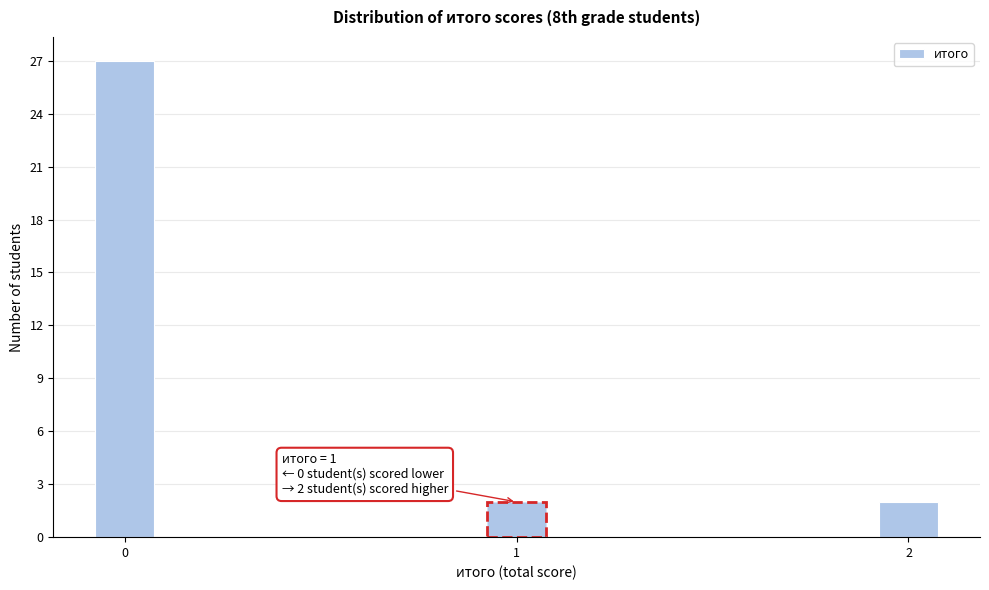

Reading left to right, what are all the values shown in this chart?

27	2	2